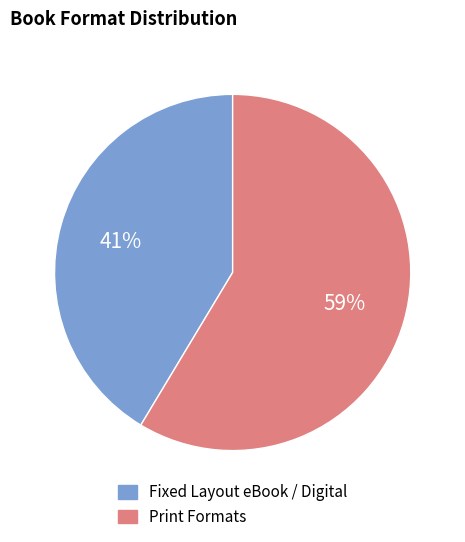

To the nearest percent, what is the average slice percentage?

50%